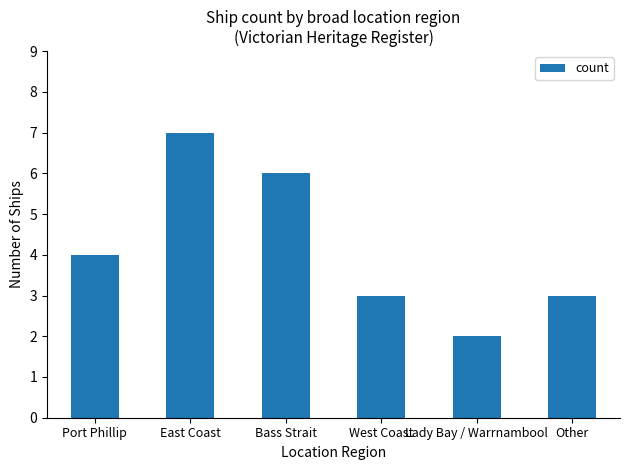

What is the change in value from East Coast to Lady Bay / Warrnambool?

-5